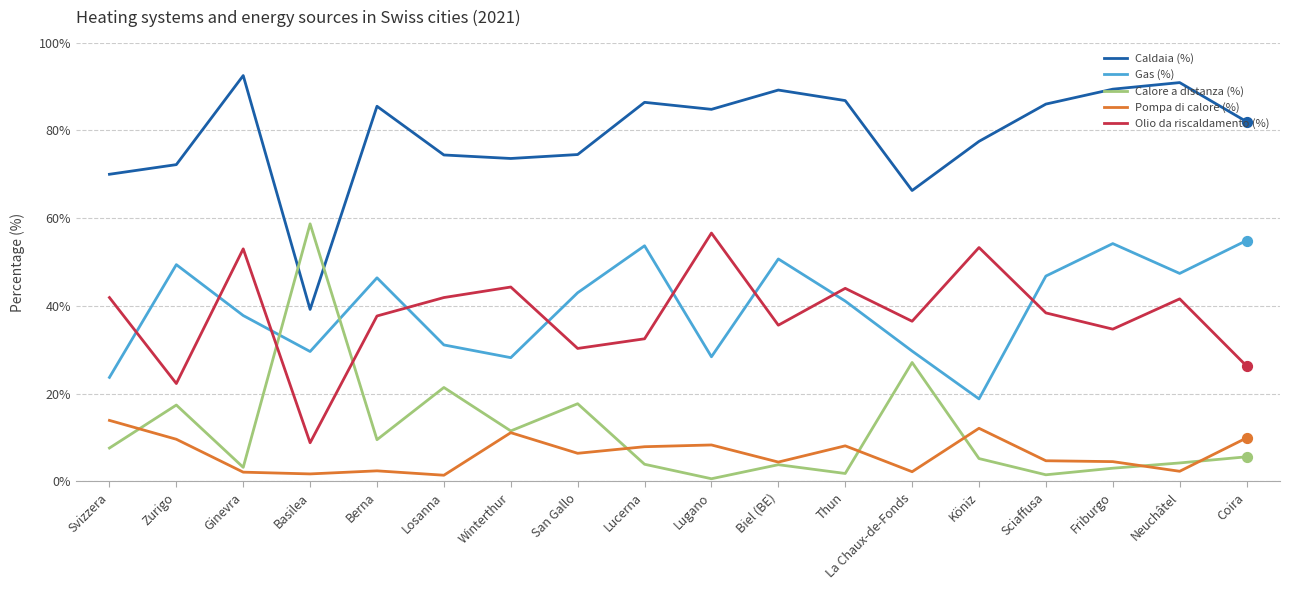

What is the total value across all series at Biel (BE)?

183.7